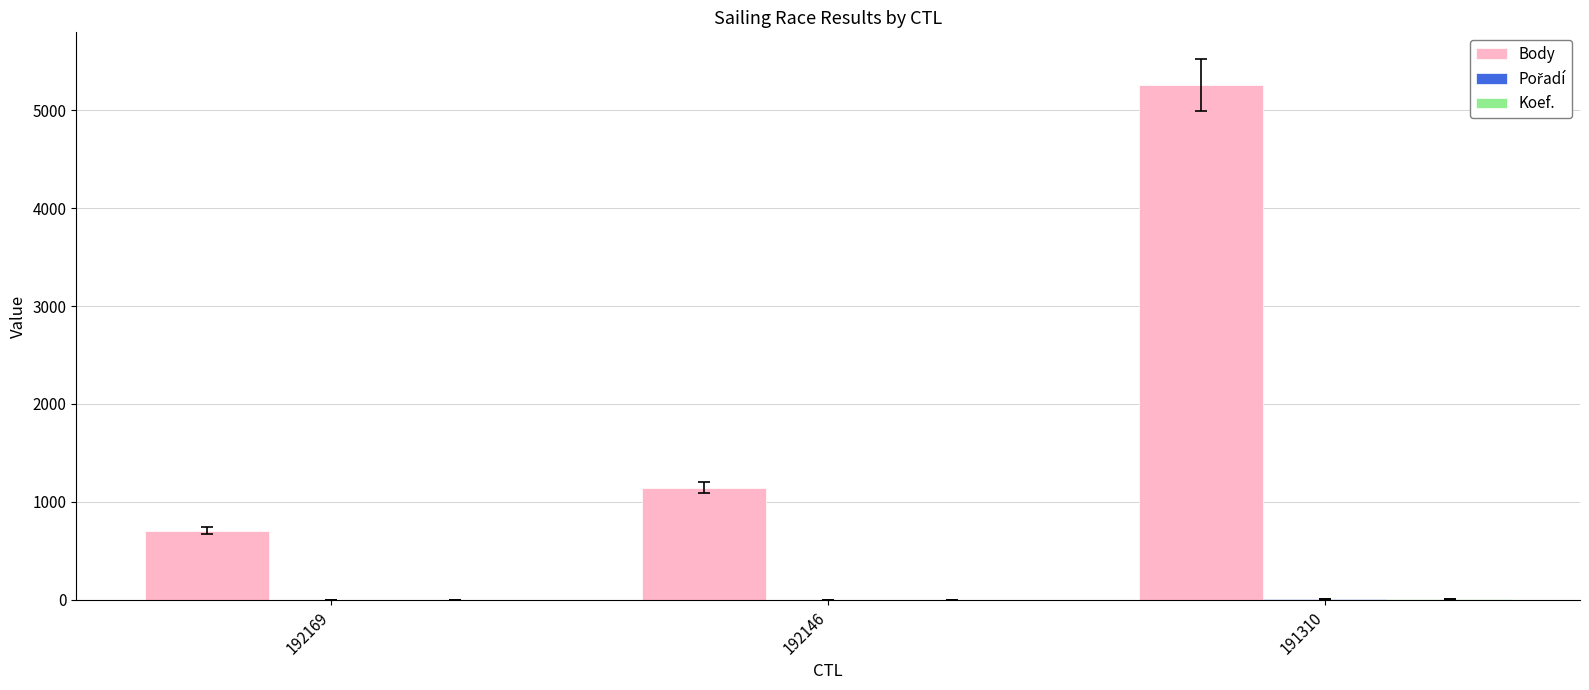

What is the sum of all Body values?

7103